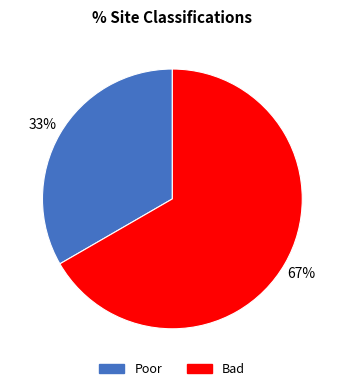

What is the largest slice in the pie chart?

Bad